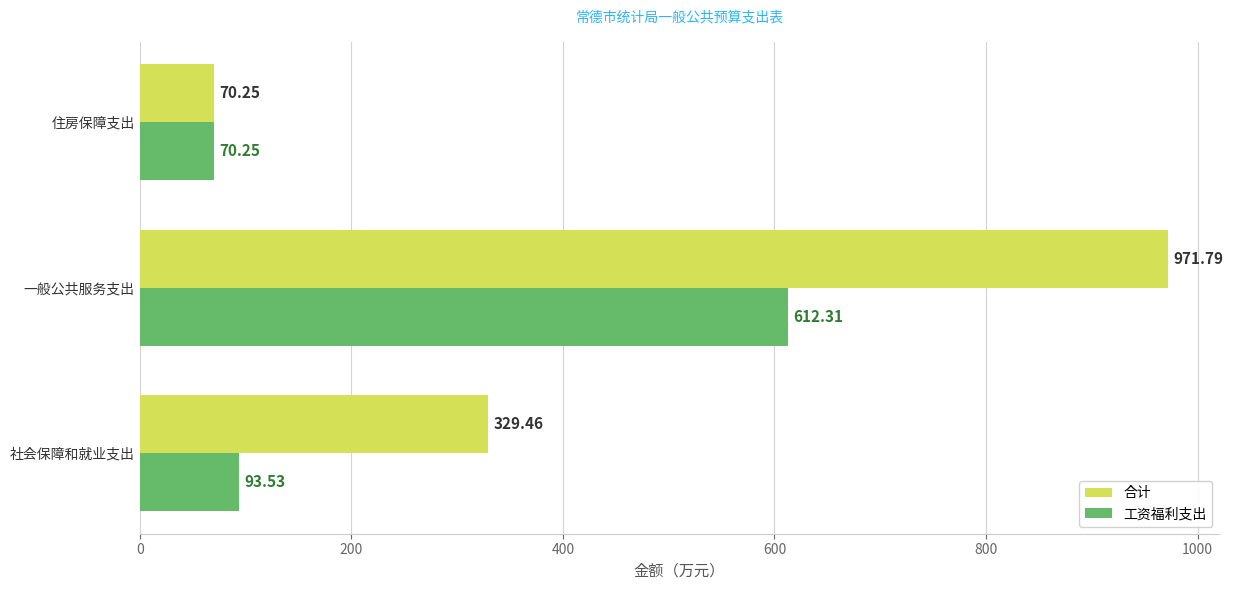

What are all the series names shown in the legend?

合计, 工资福利支出